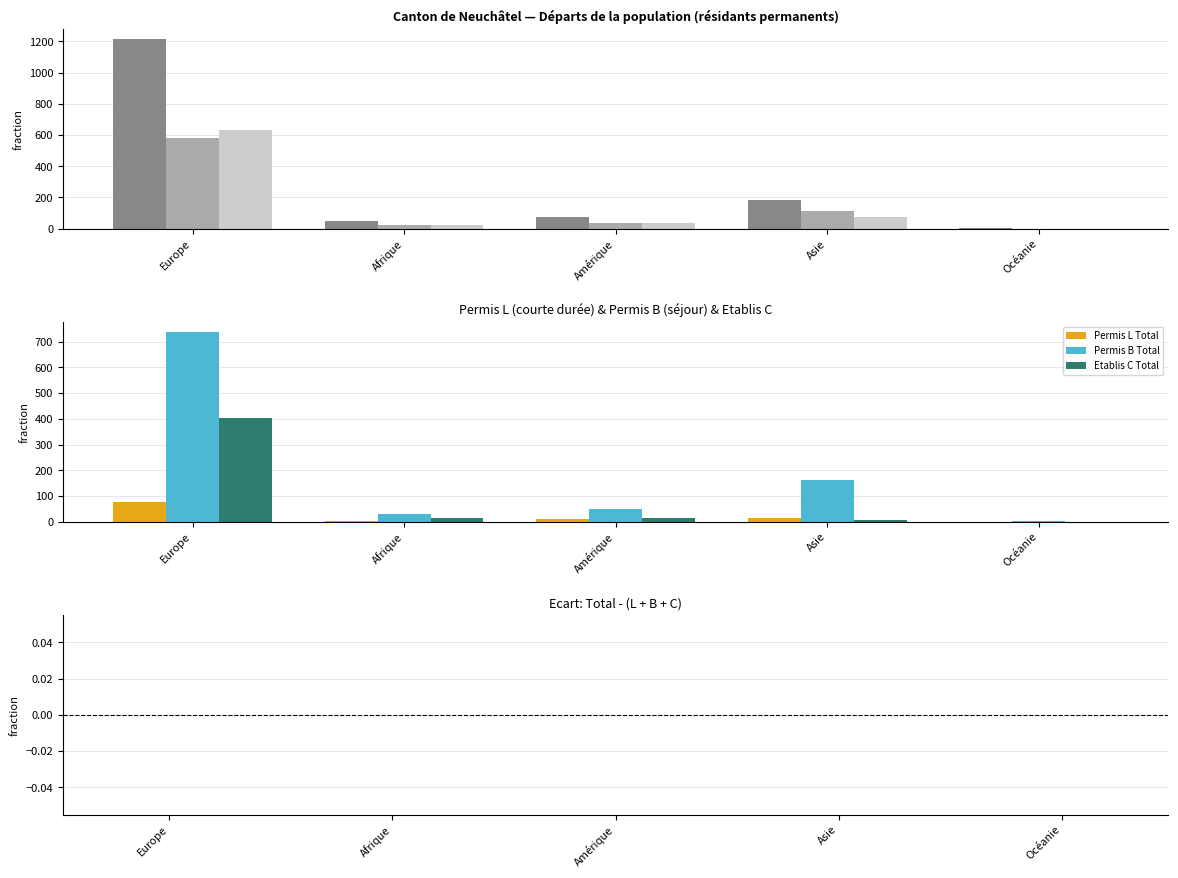

Rank the series by their maximum value, from lowest to highest.

Permis L Total, Etablis C Total, Femmes, Hommes, Permis B Total, Total